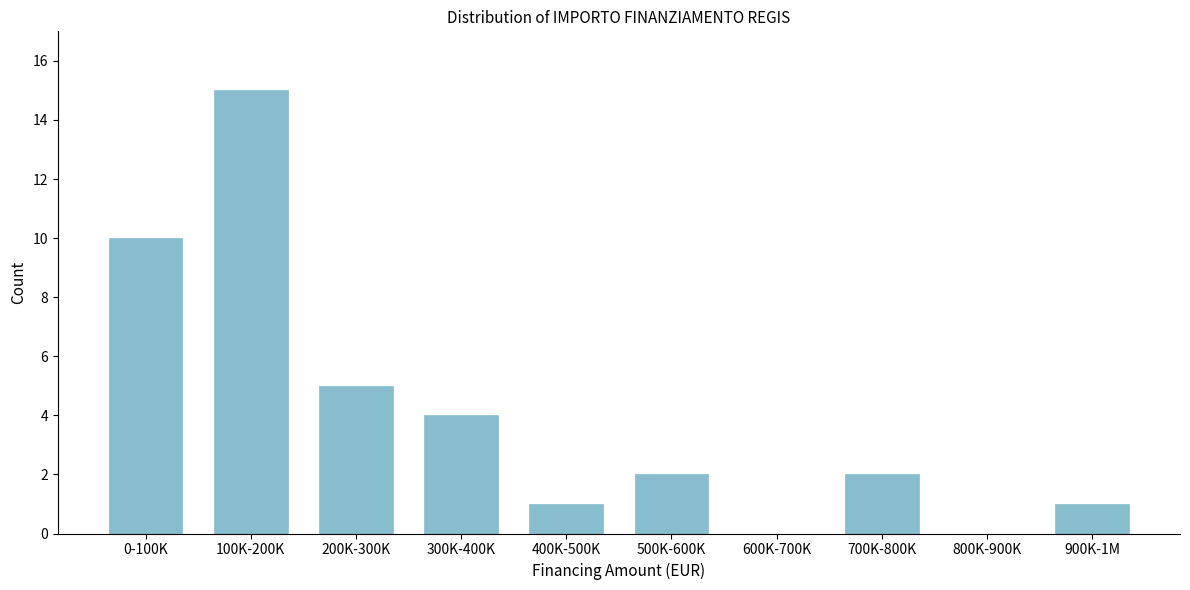

Reading left to right, transcribe all the data shown in this chart.

0-100K=10	100K-200K=15	200K-300K=5	300K-400K=4	400K-500K=1	500K-600K=2	600K-700K=0	700K-800K=2	800K-900K=0	900K-1M=1